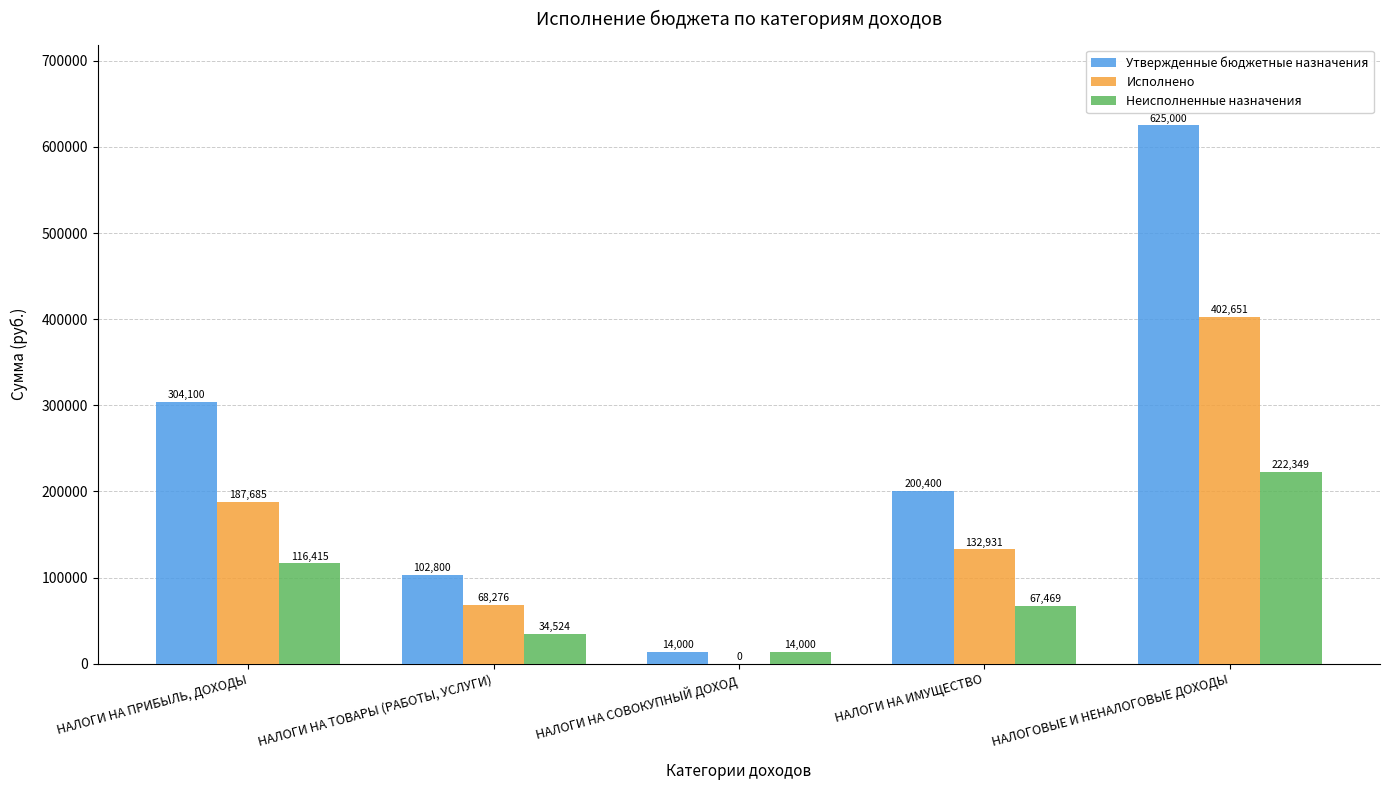

How many data points does each series have?

5